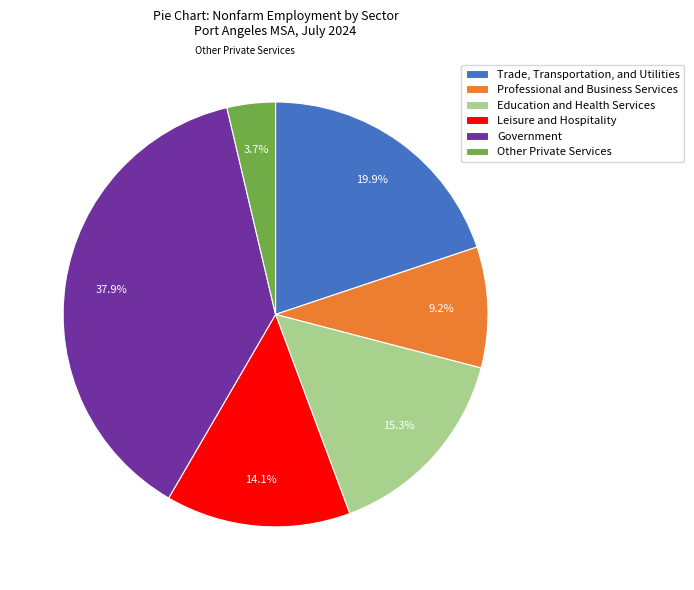

Which slice is the largest?

Government